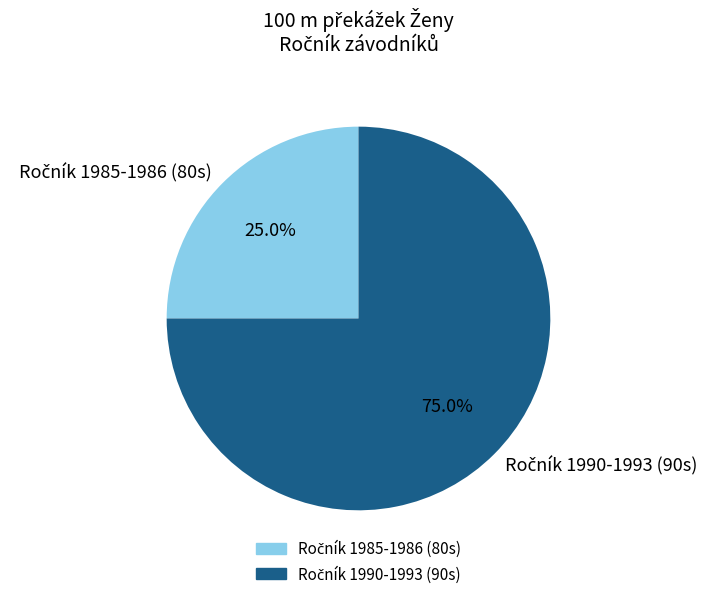

Is there a majority slice in this chart?

Yes